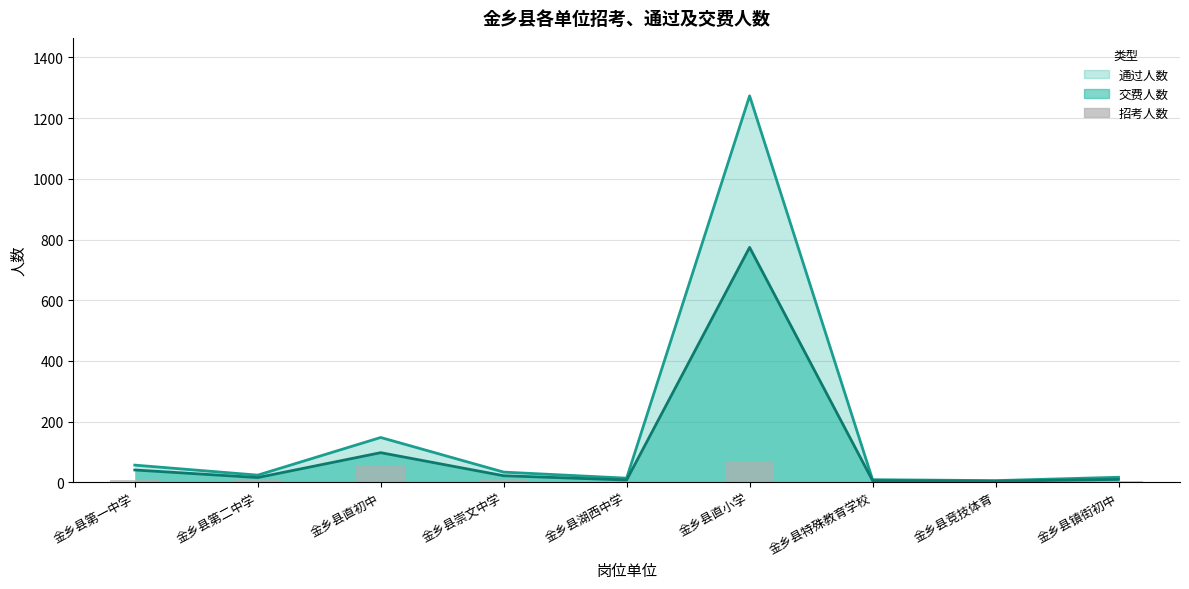

At which label is the value closest to 34?

金乡县直初中